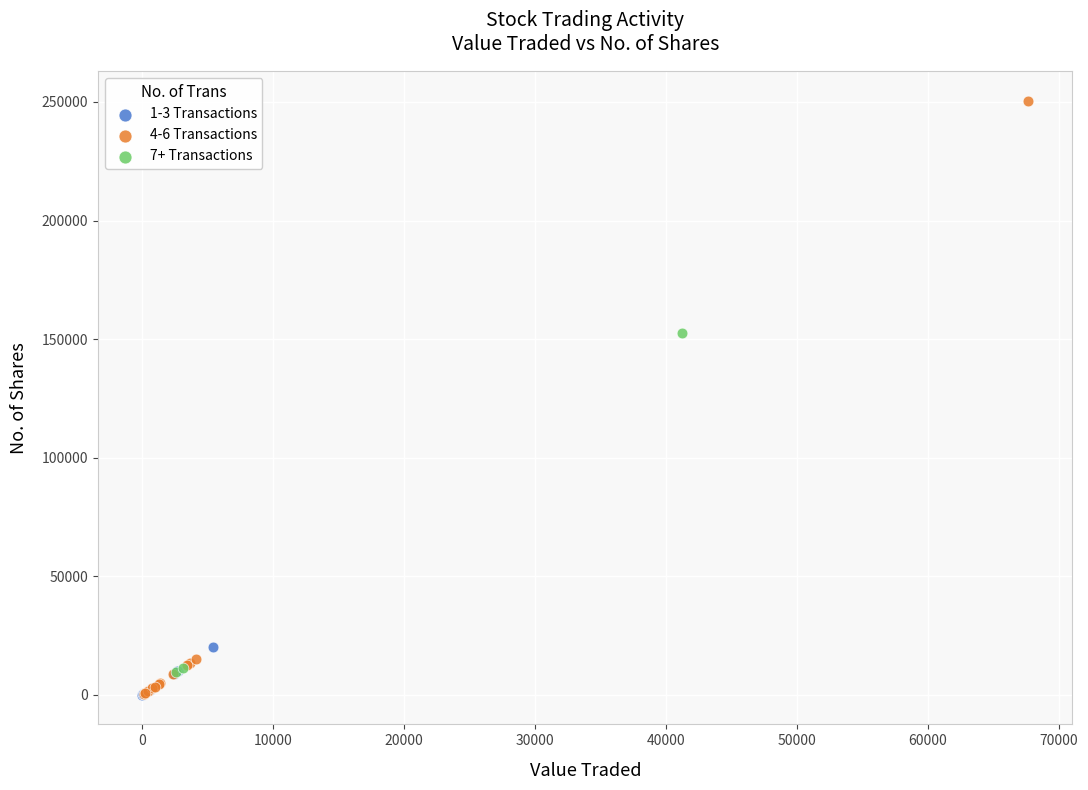

Which series has the largest Y range (max minus min)?

4-6 Transactions